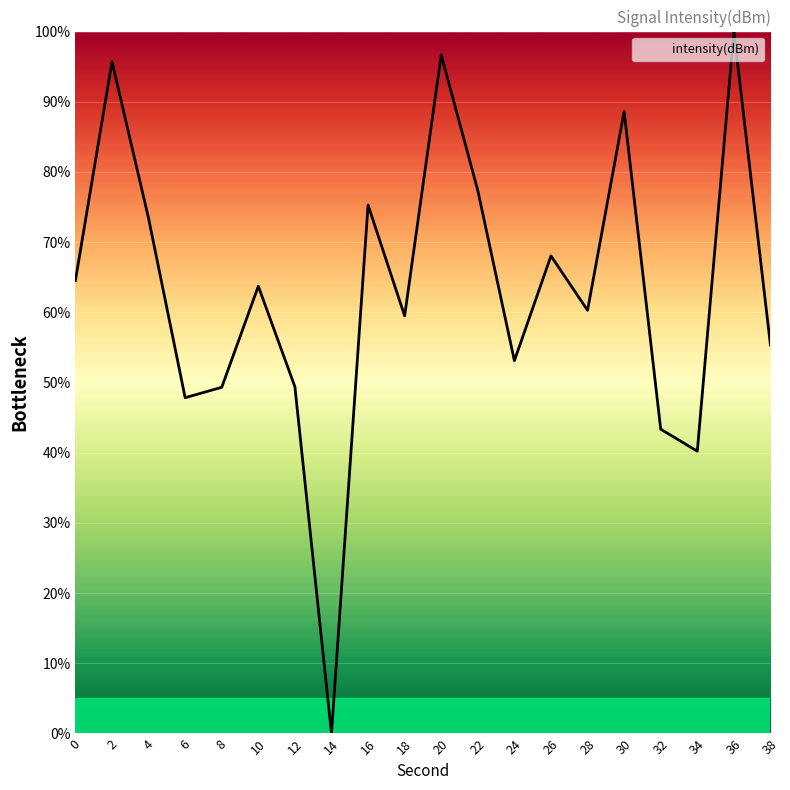

What is the sum of all values?

1261.6